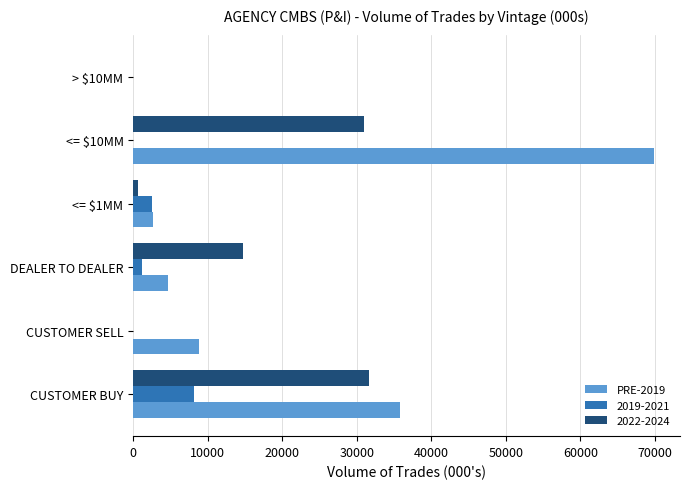

What is the greatest value displayed?

69869.0